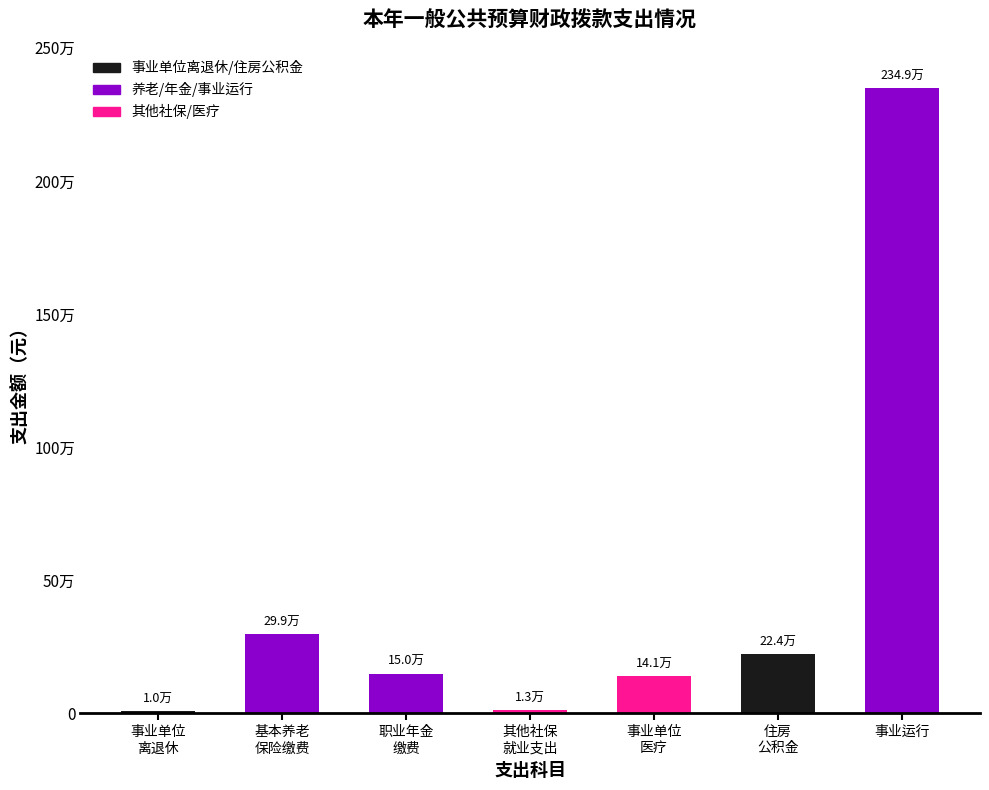

Reading left to right, what are all the values shown in this chart?

9900.0	298965.9	149532.9	13084.2	141063.9	224299.5	2348995.4